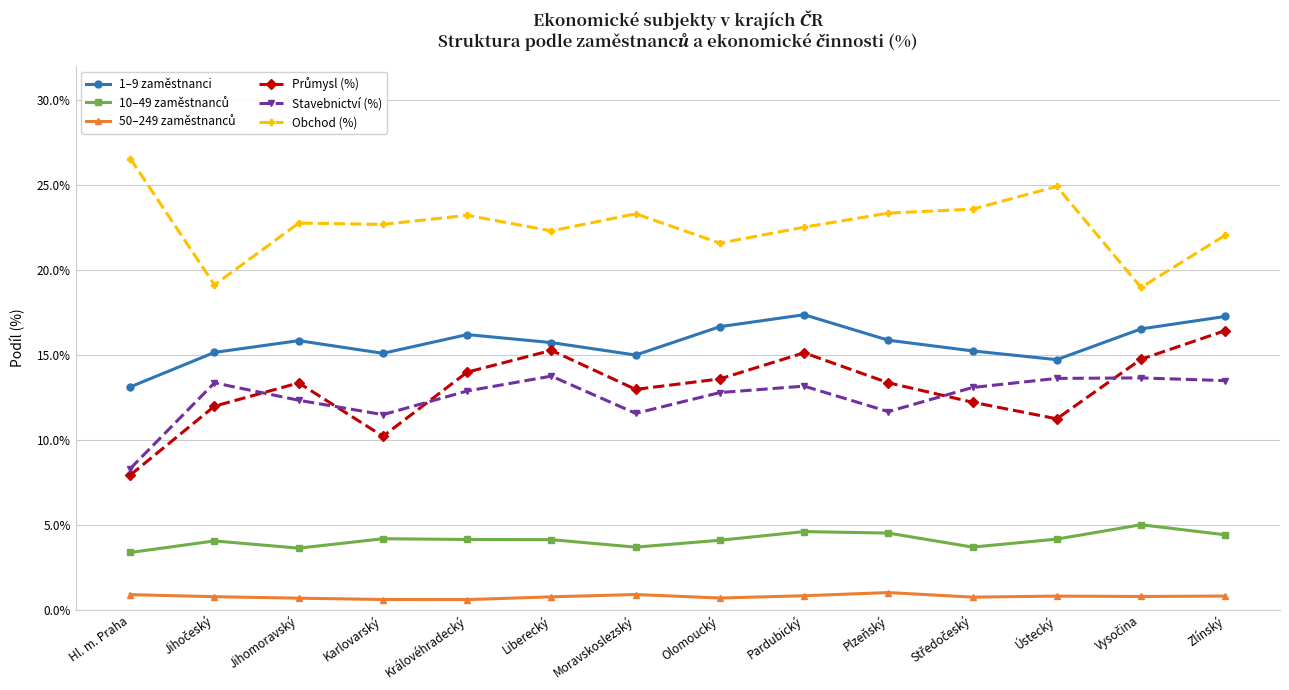

True or false: 1–9 zaměstnanci and Obchod (%) intersect in this chart.

False